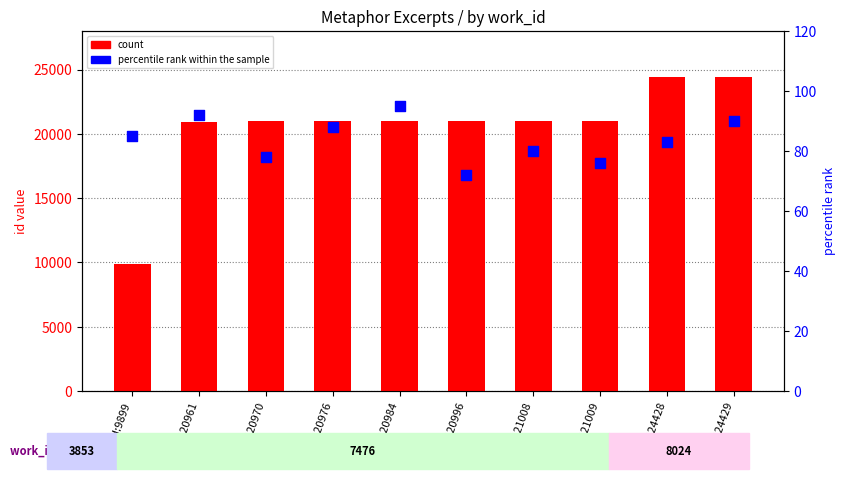

At how many categories does at least one series exceed 19731?

9